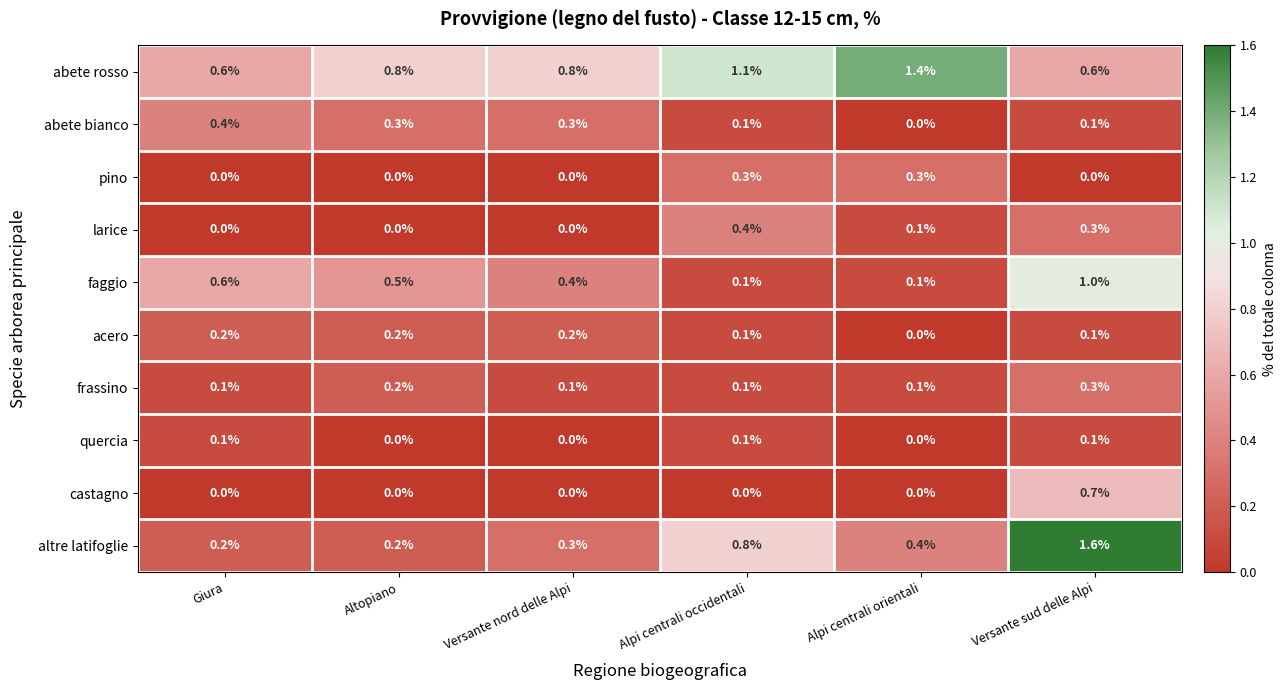

What is the maximum value for larice?

0.4